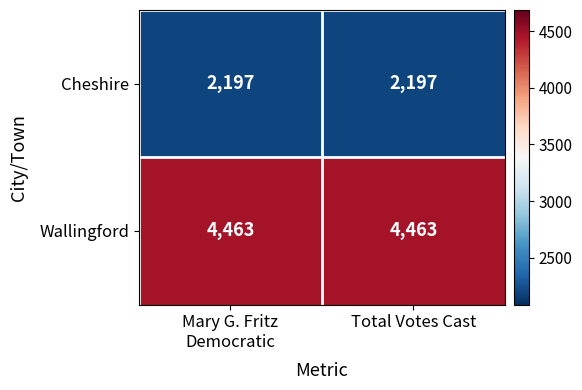

What is the total value across all series at Total Votes Cast?

6660